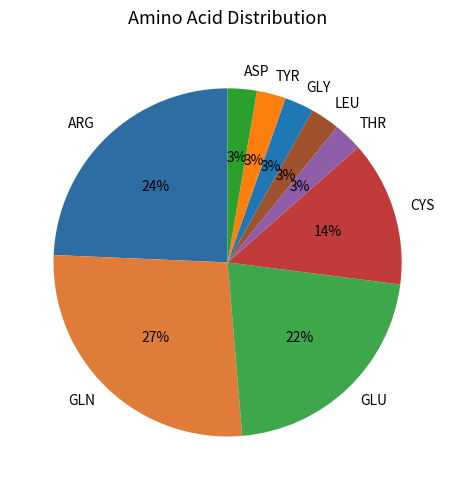

Do GLY and LEU together represent more than half of the pie?

No